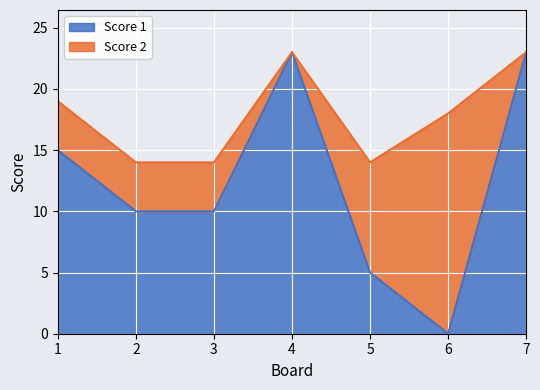

How many positive values are there?

6